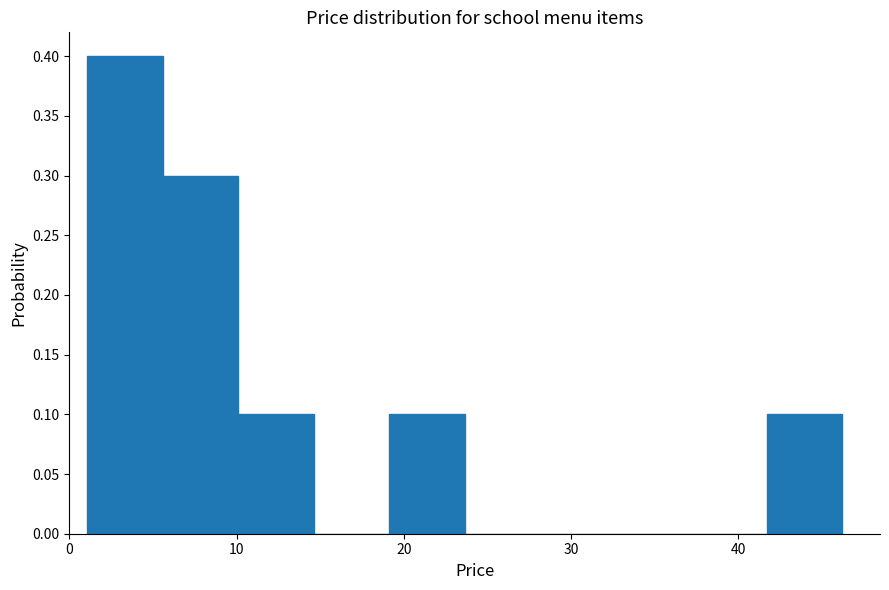

Which range on the x-axis has the tallest bar?

1 to 6